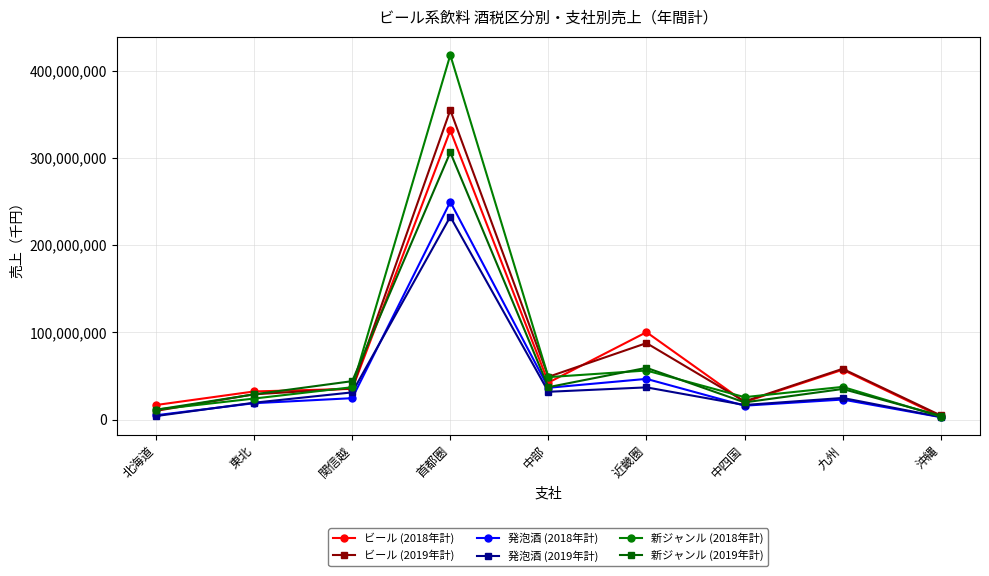

What is the total value across all series at 九州?

236703615.0